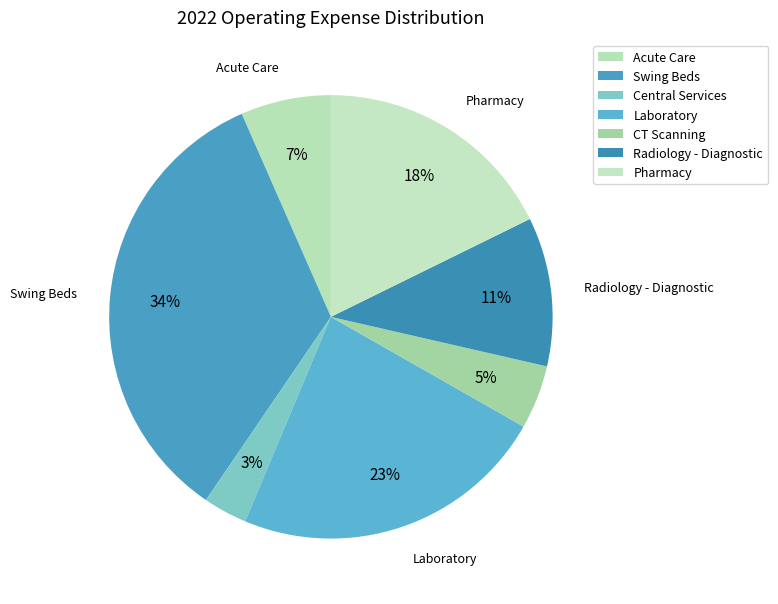

Is it true that Radiology - Diagnostic is 11% of the pie?

True